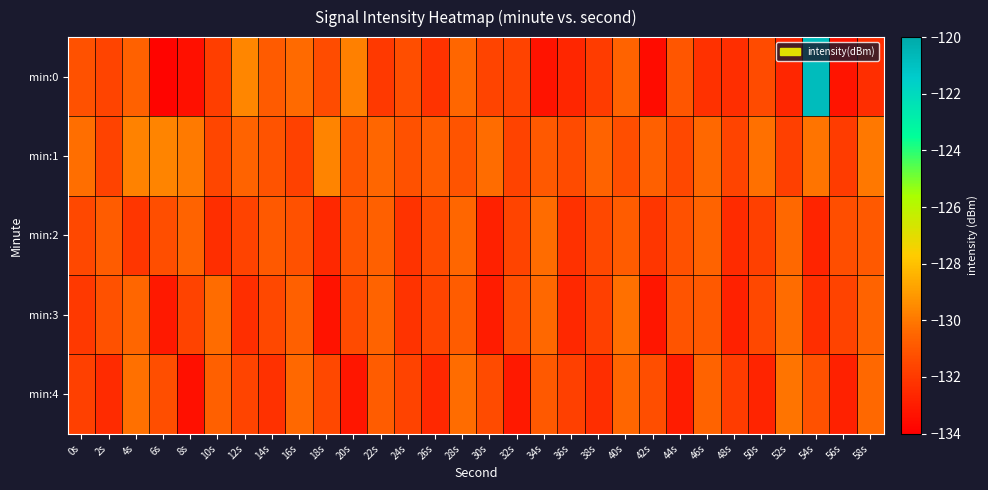

Which series has the largest total across all categories?

min:1